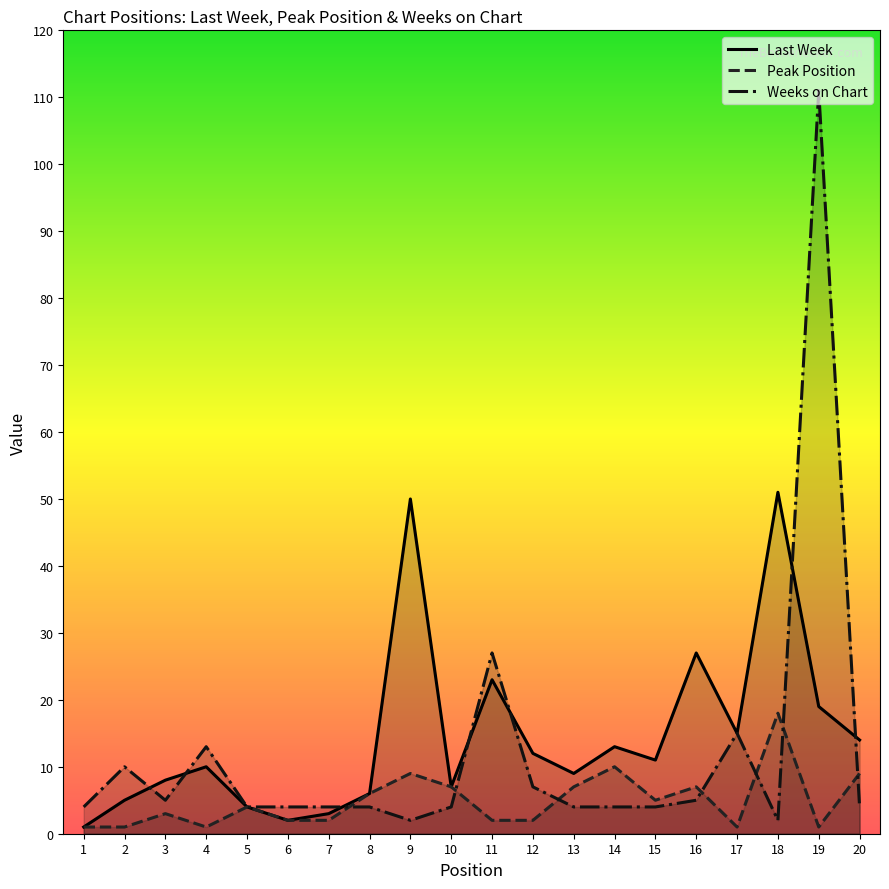

Is it true that Last Week equals 10 at 10?

False